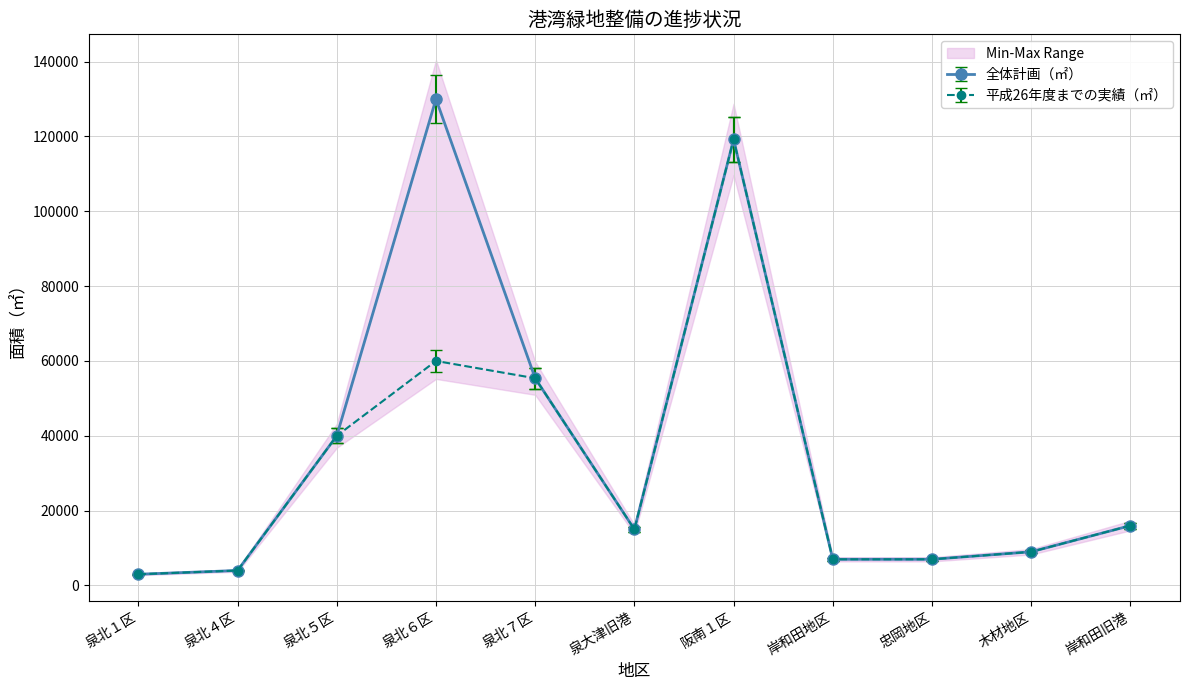

Rank the series by their maximum value, from highest to lowest.

全体計画（㎡）, 平成26年度までの実績（㎡）